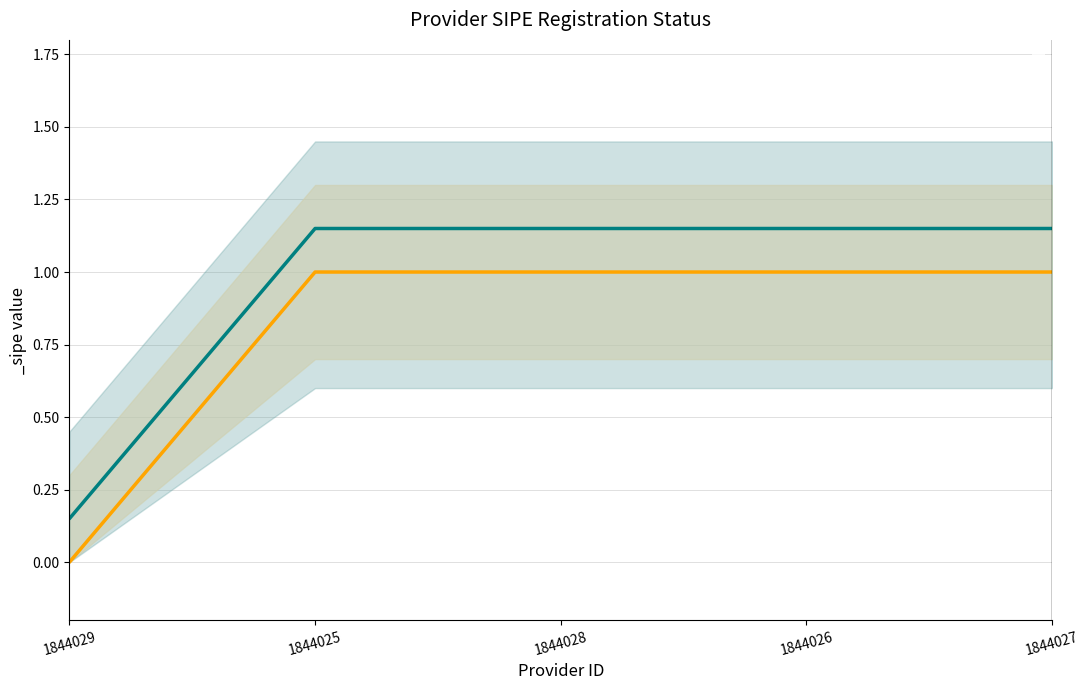

True or false: _sipe_upper and _sipe cross at least once.

False